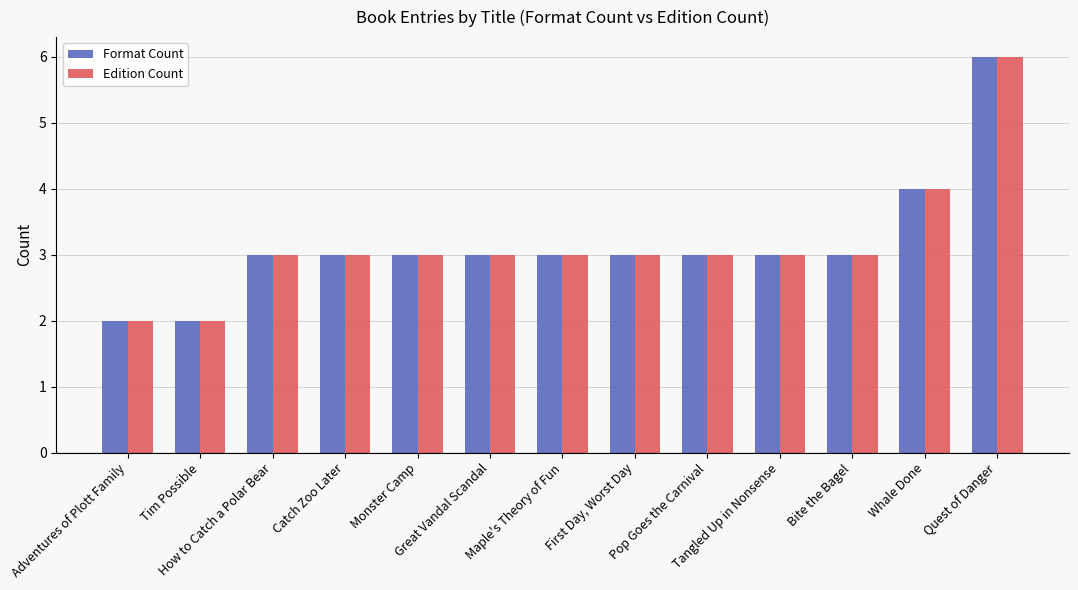

Where is Format Count nearest to the value 4?

Whale Done